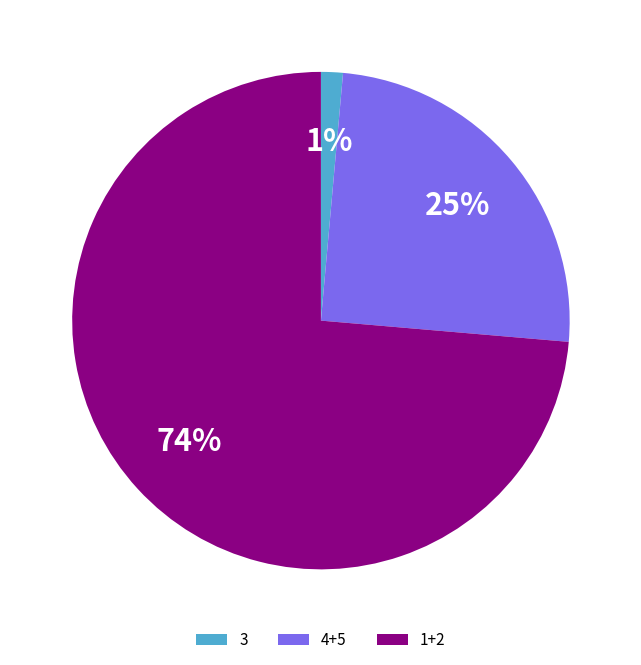

Is the sum of 1+2 and 4+5 greater than half?

Yes